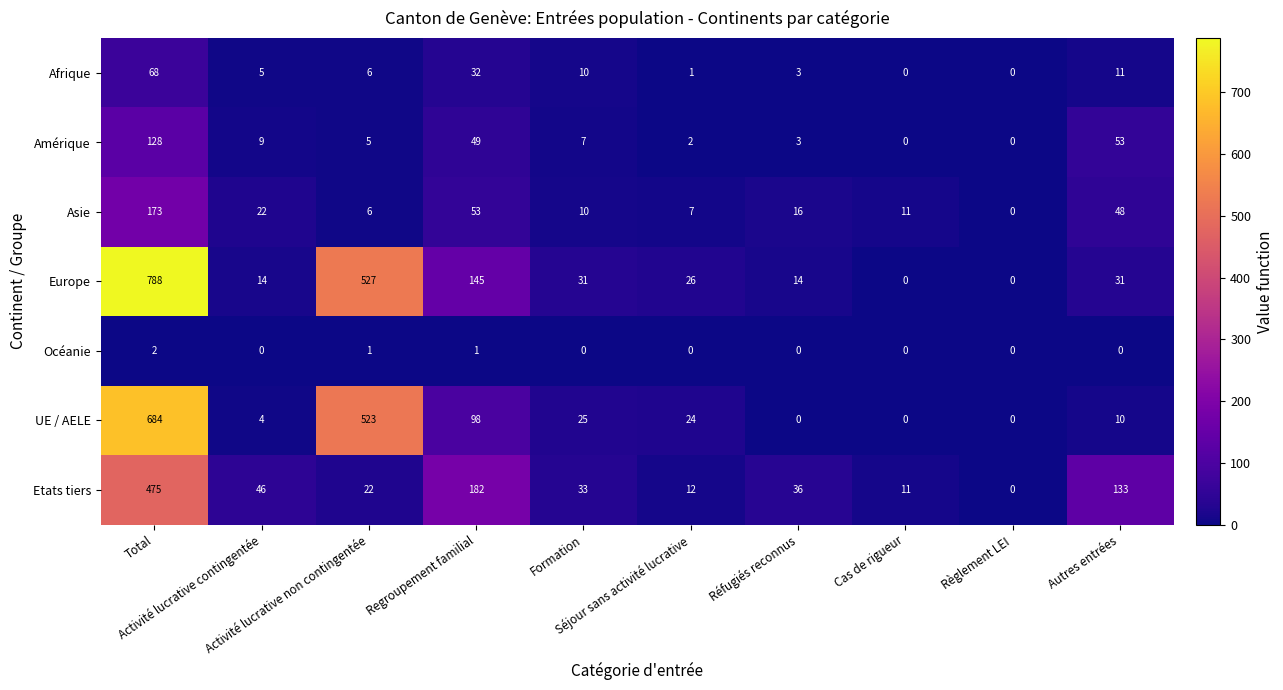

List the series in order of their peak value, lowest first.

Océanie, Afrique, Amérique, Asie, Etats tiers, UE / AELE, Europe